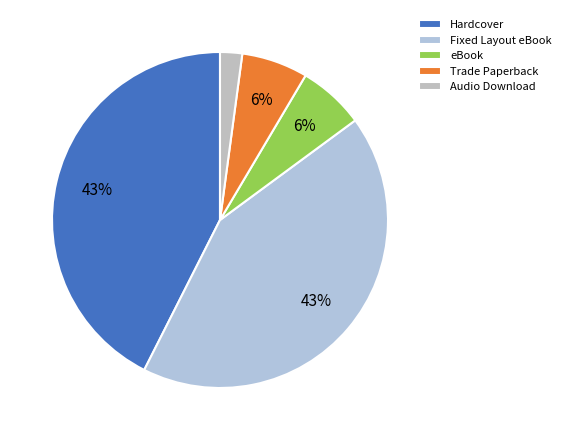

How many slices are in this pie chart?

5